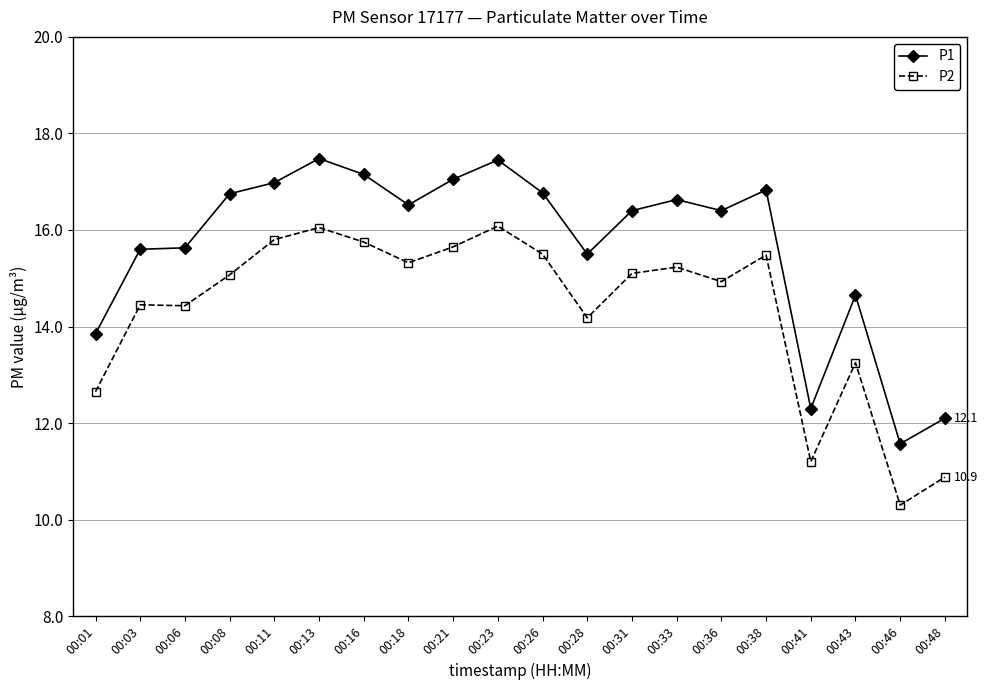

What is the spread (max minus min) of values at 00:31?

1.3